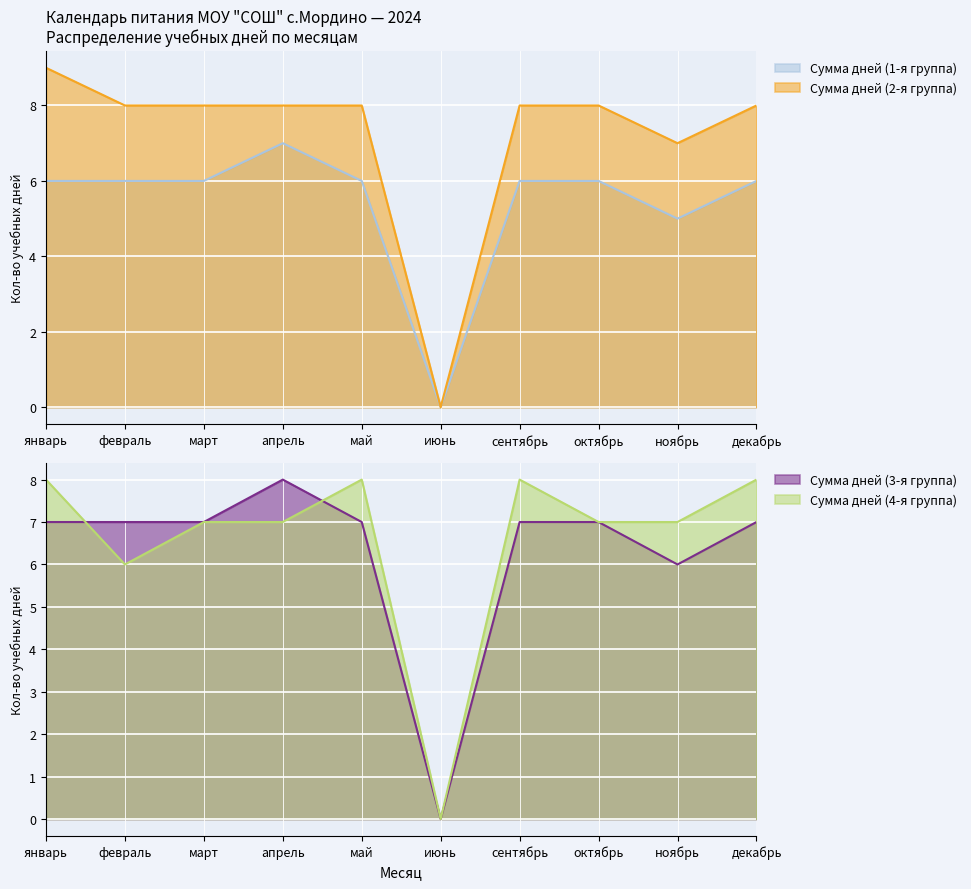

What is the difference between the maximum and minimum values in the Сумма дней (3-я группа) series?

8